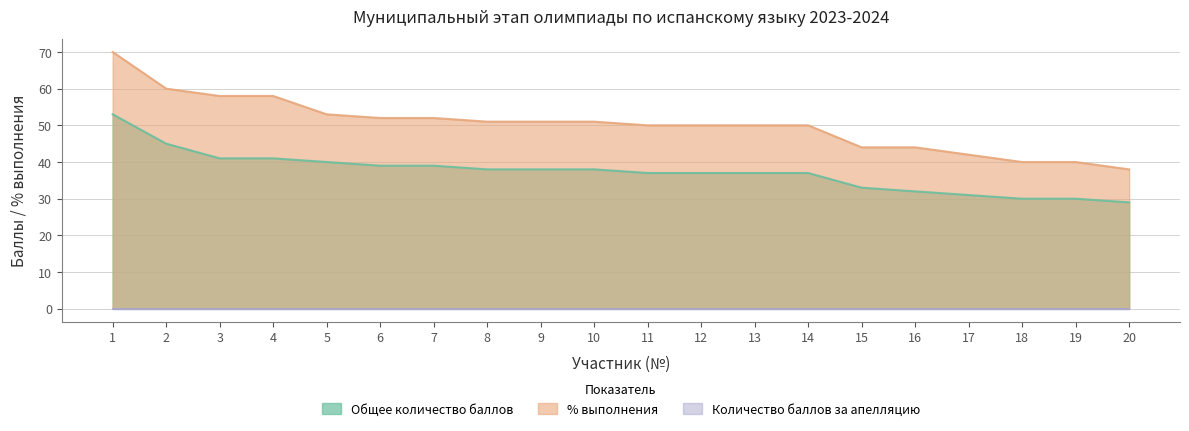

Which category has the lowest value across all series?

20